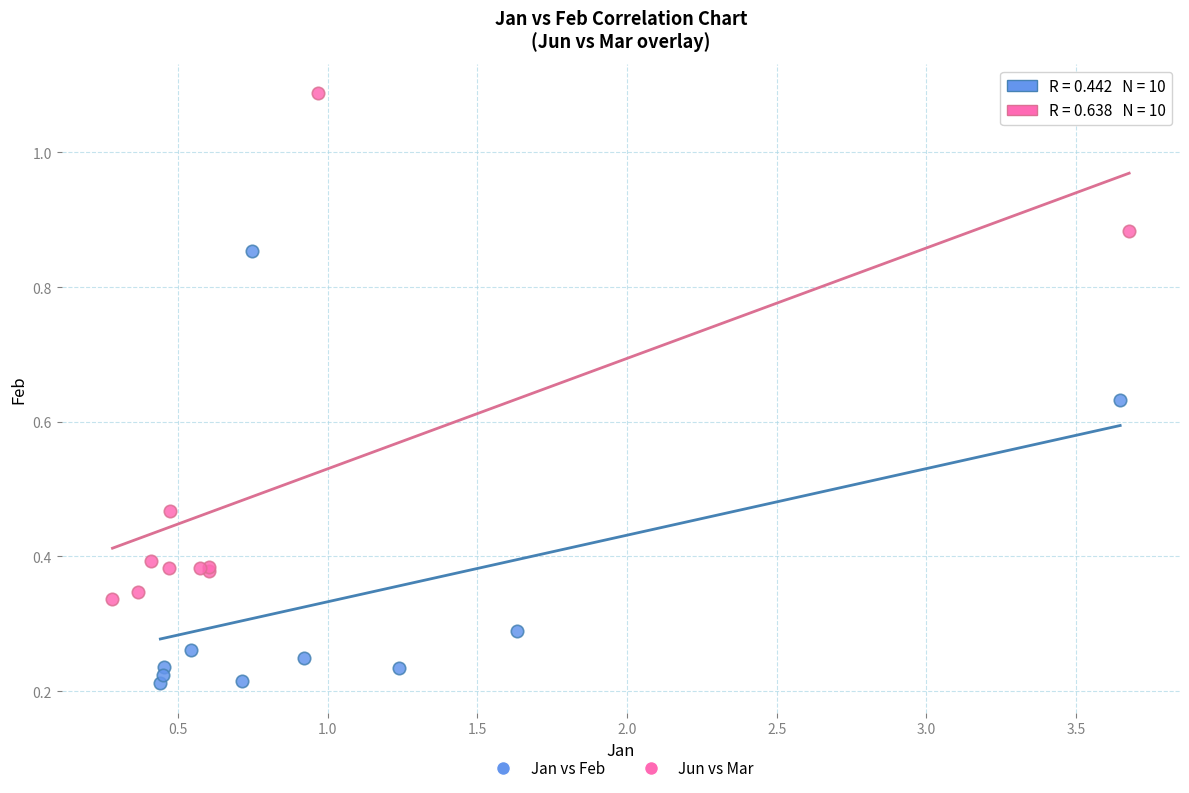

Which series reaches the maximum Y coordinate?

Jun vs Mar